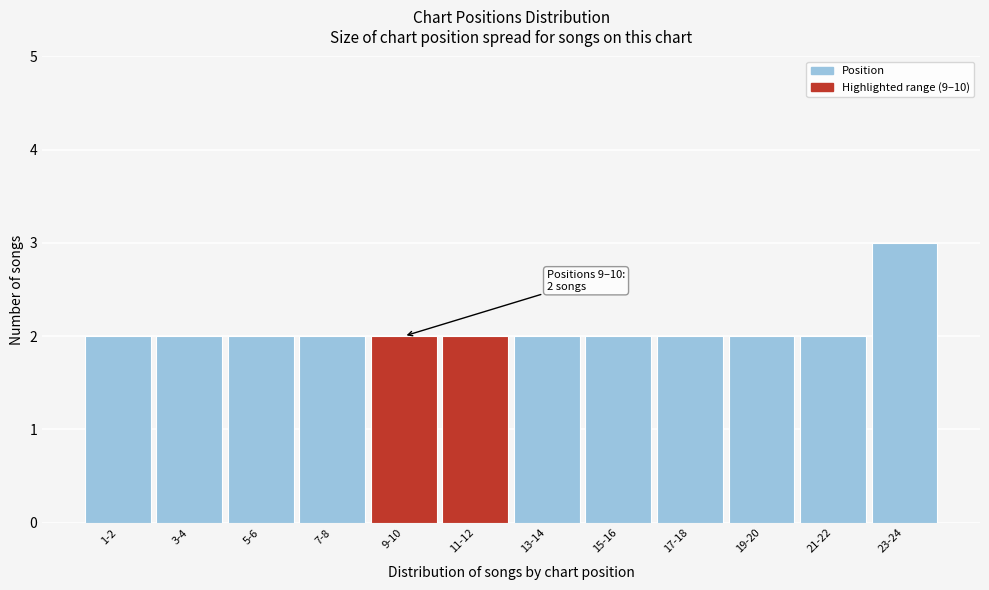

Reading right to left, list all the values displayed in this chart.

3	2	2	2	2	2	2	2	2	2	2	2